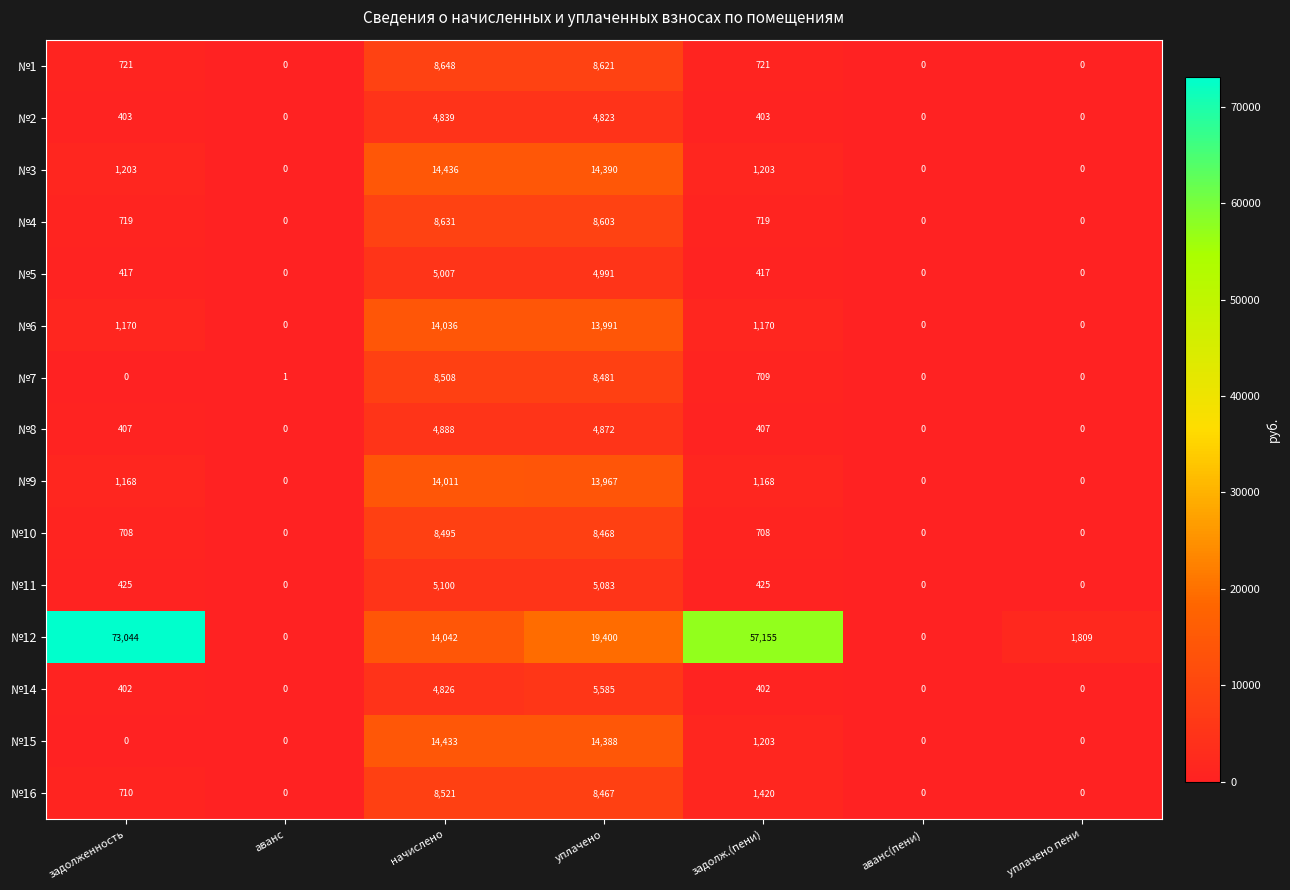

Which series has the largest total across all categories?

№12